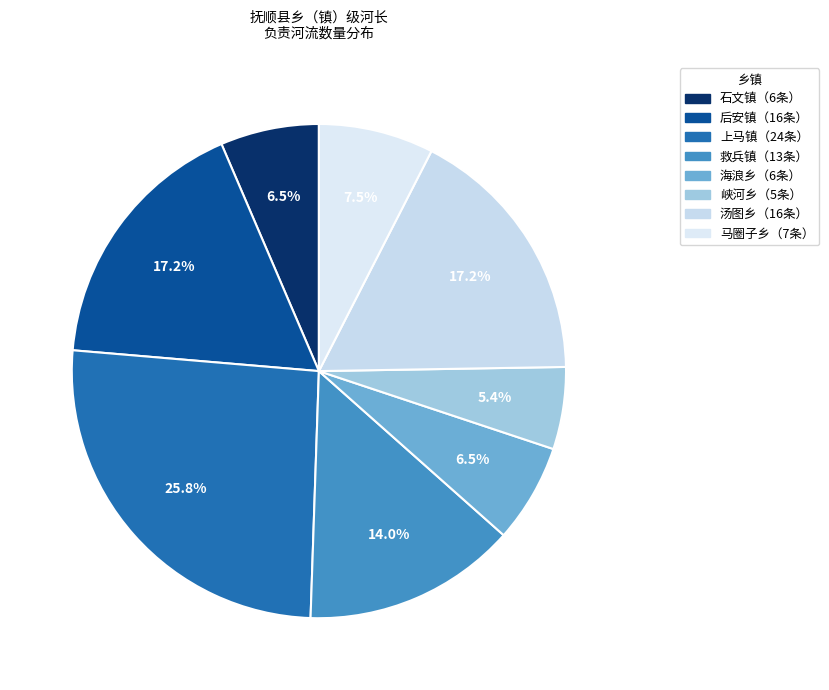

How many segments does this pie chart have?

8